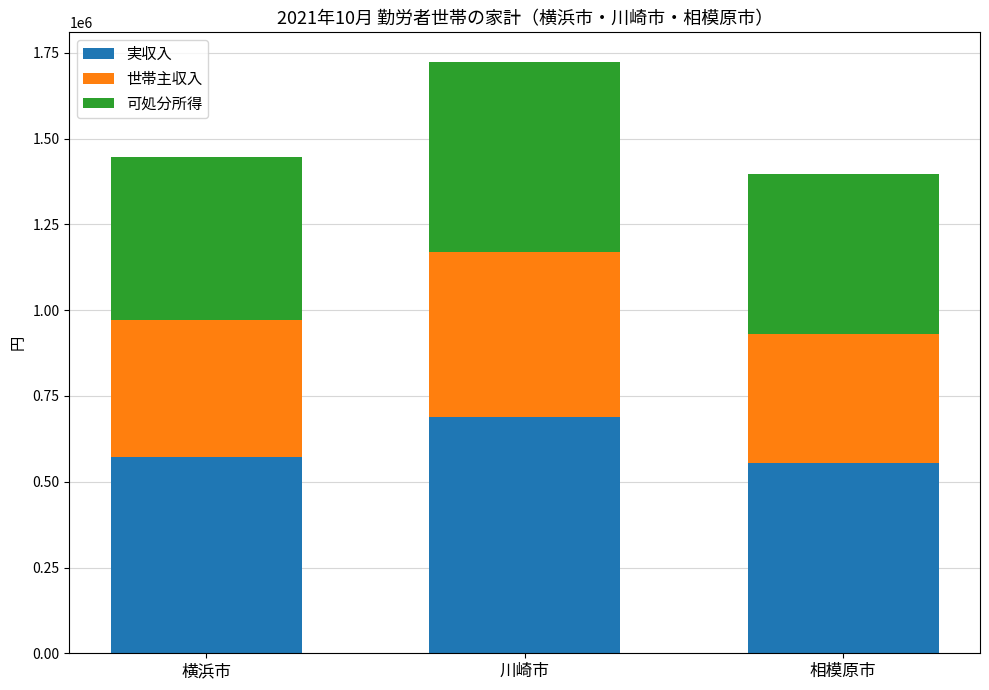

Is it true that 実収入 equals 555842 at 相模原市?

True